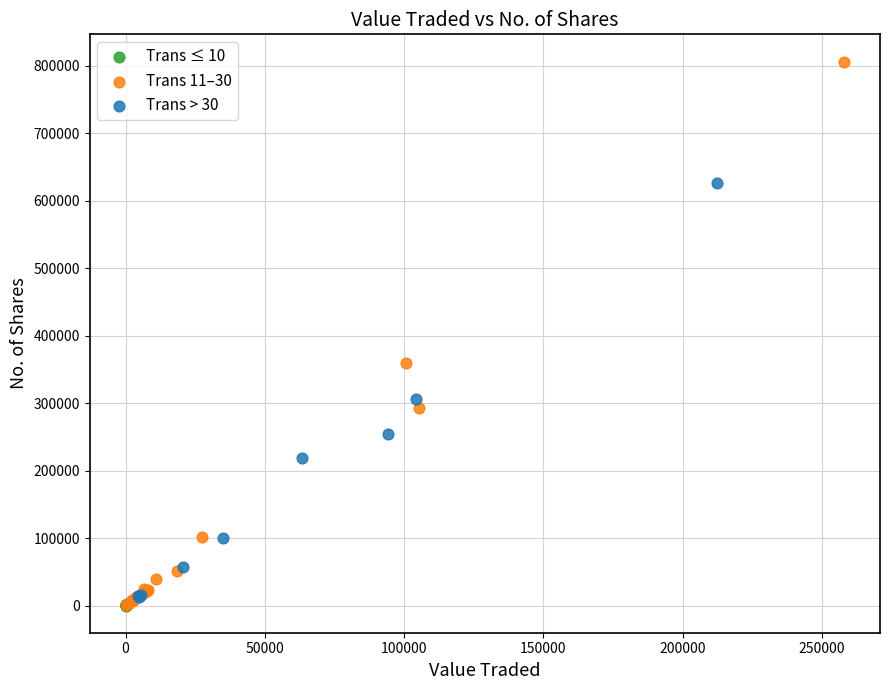

Which series contains the highest Y value?

Trans 11–30